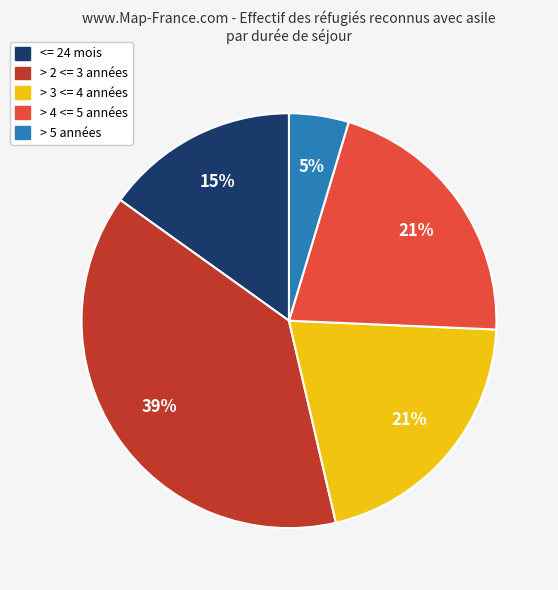

To the nearest percent, what is the difference between the largest and smallest slice percentages?

34%